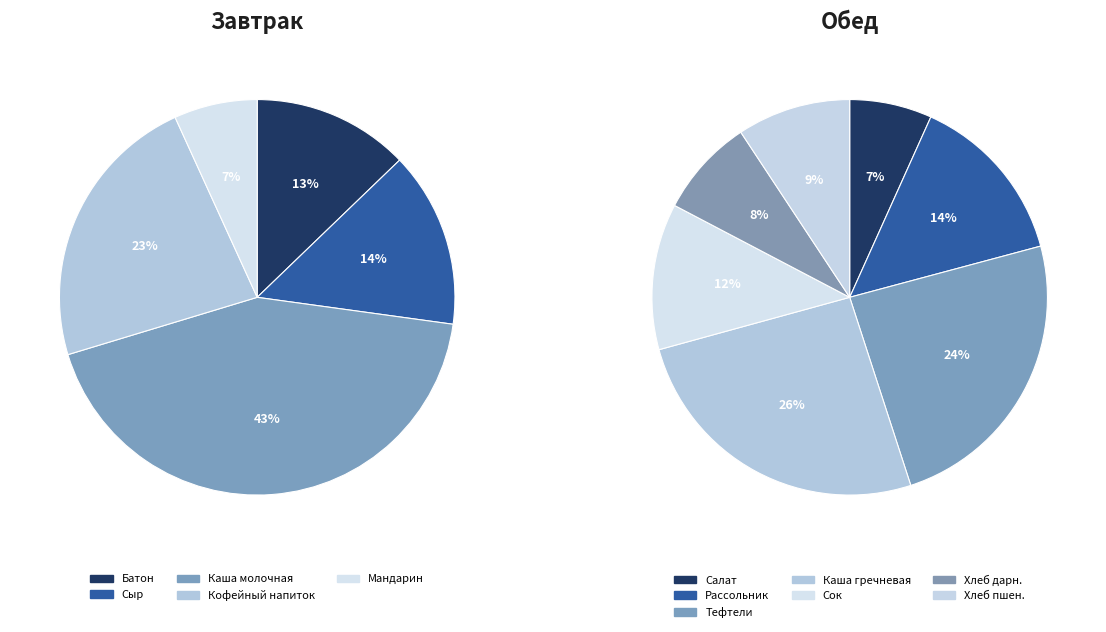

Does Рассольник Ленинградский со сметаной represent more than half of the total?

No